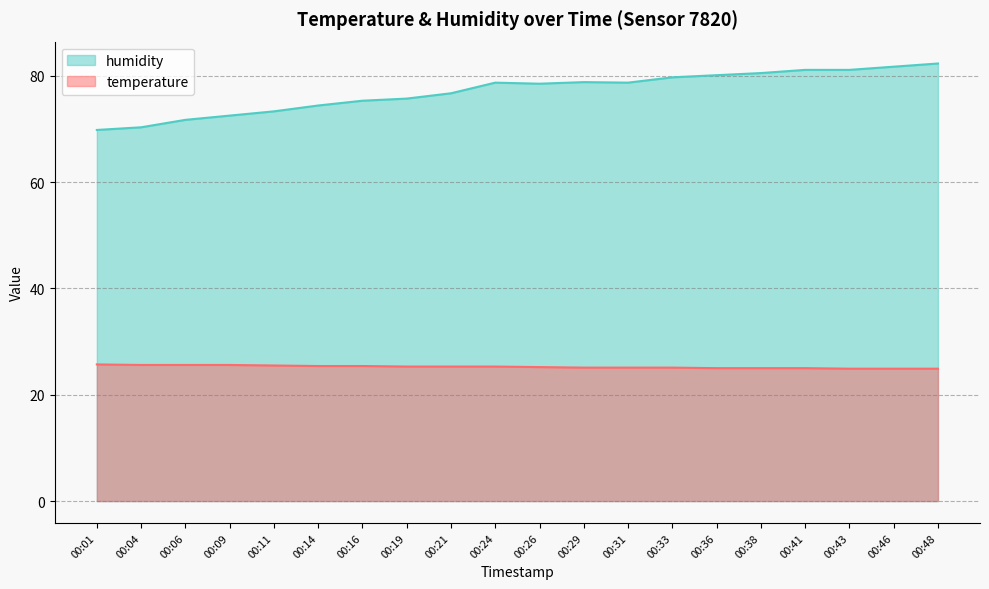

What is the value of the humidity point at the 5th from the left?

73.3